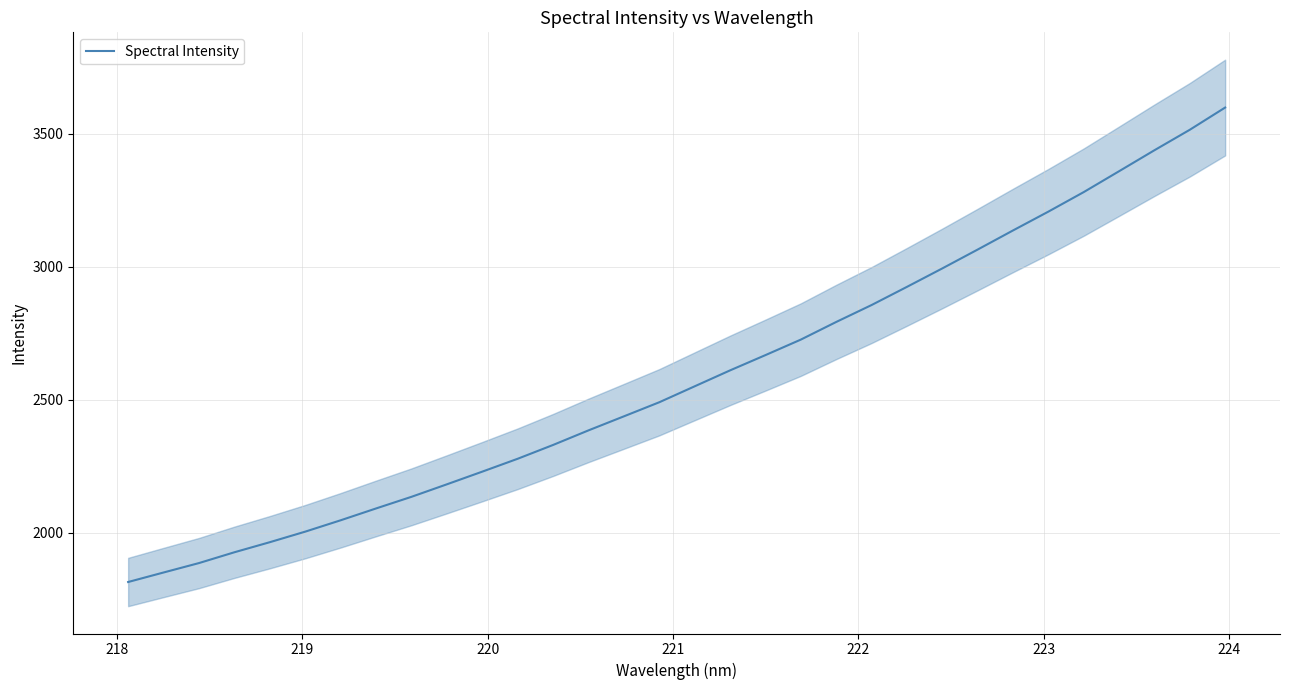

What is the minimum value for Spectral Intensity?

1815.5